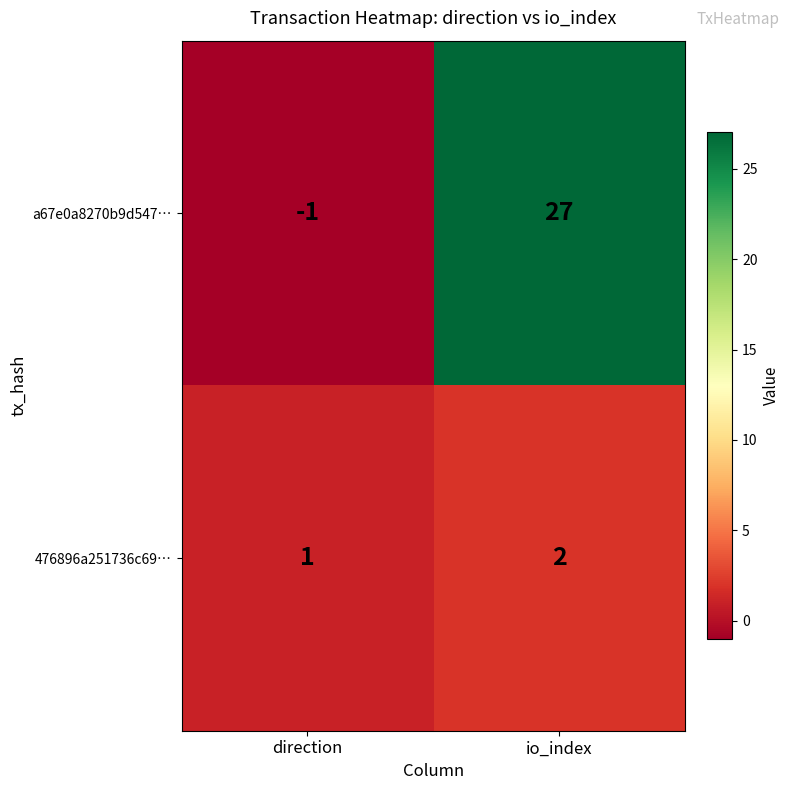

Which series has the largest range (max minus min)?

a67e0a8270b9d547…